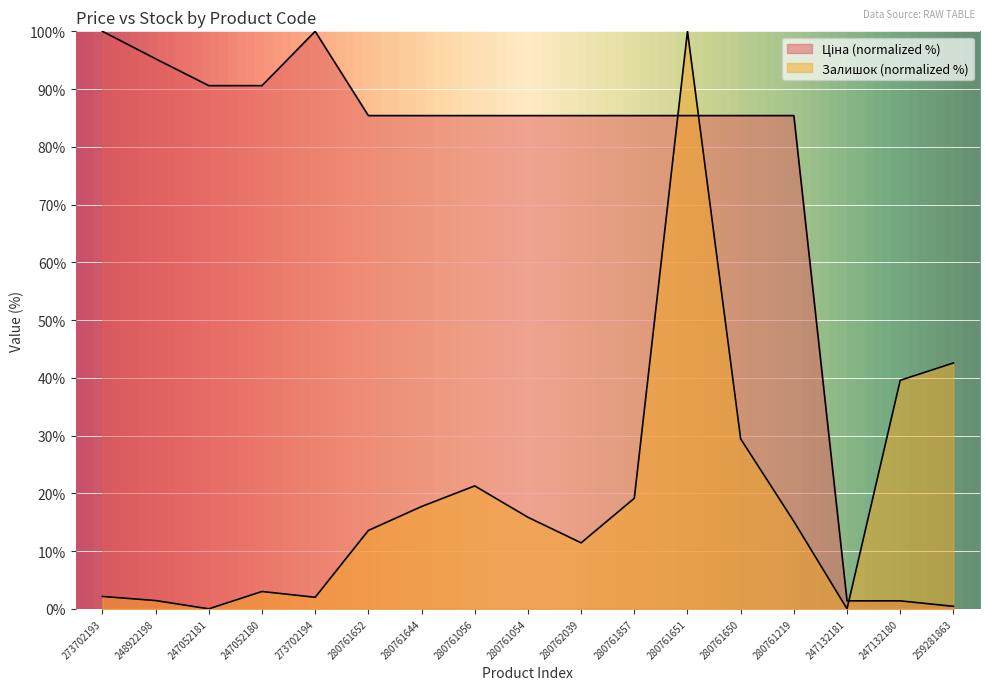

What is the label of the 12th point from the left?

280761651